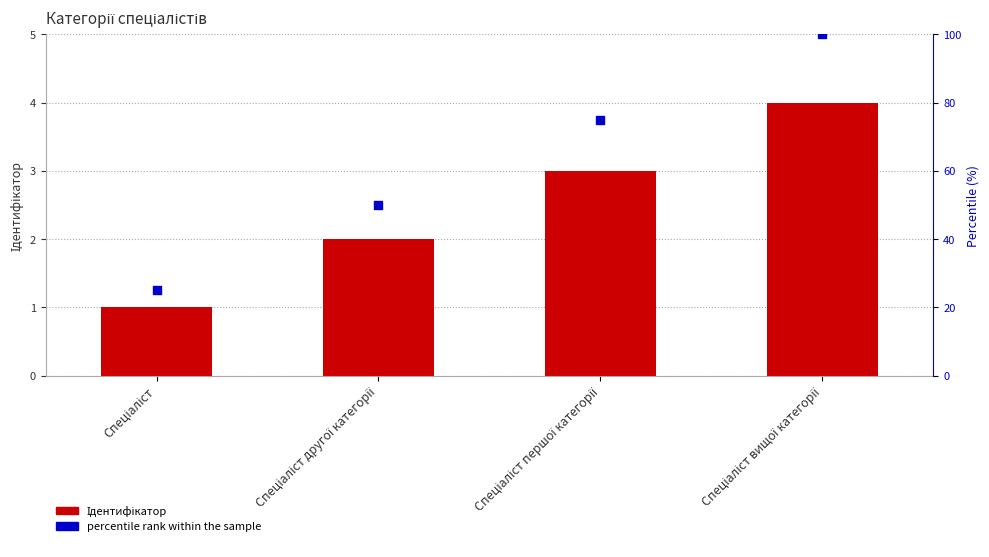

Which series has the widest spread of Y values?

percentile rank